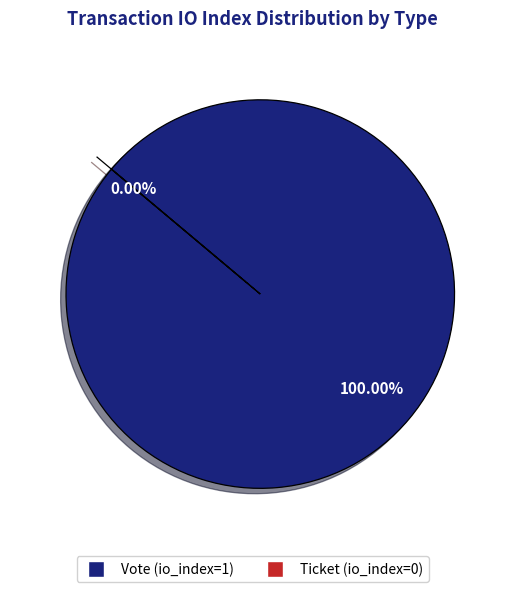

Rank the categories by value from highest to lowest.

Vote (io_index=1), Ticket (io_index=0)